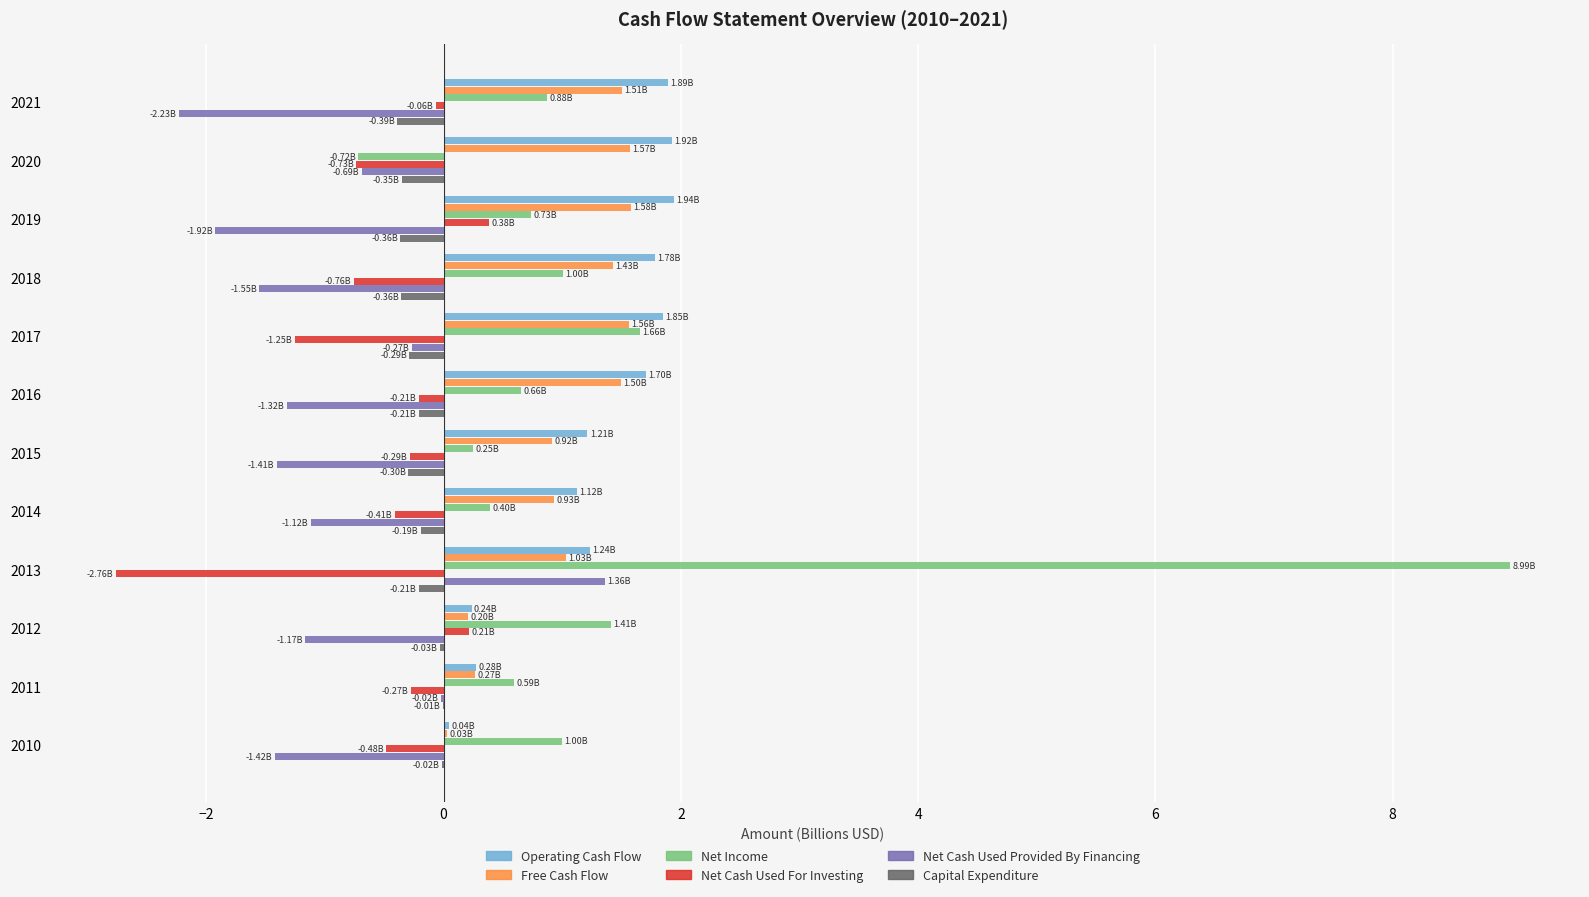

At which category is the sum across all series the highest?

2013